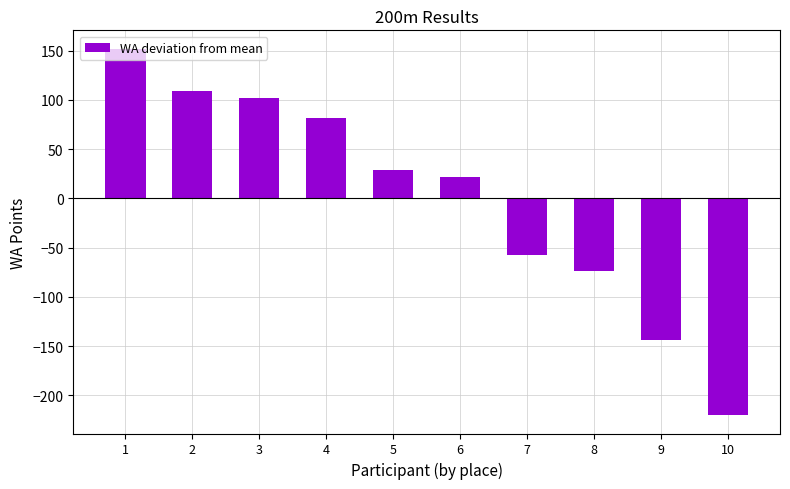

What is the approximate value at 8?

-74.1